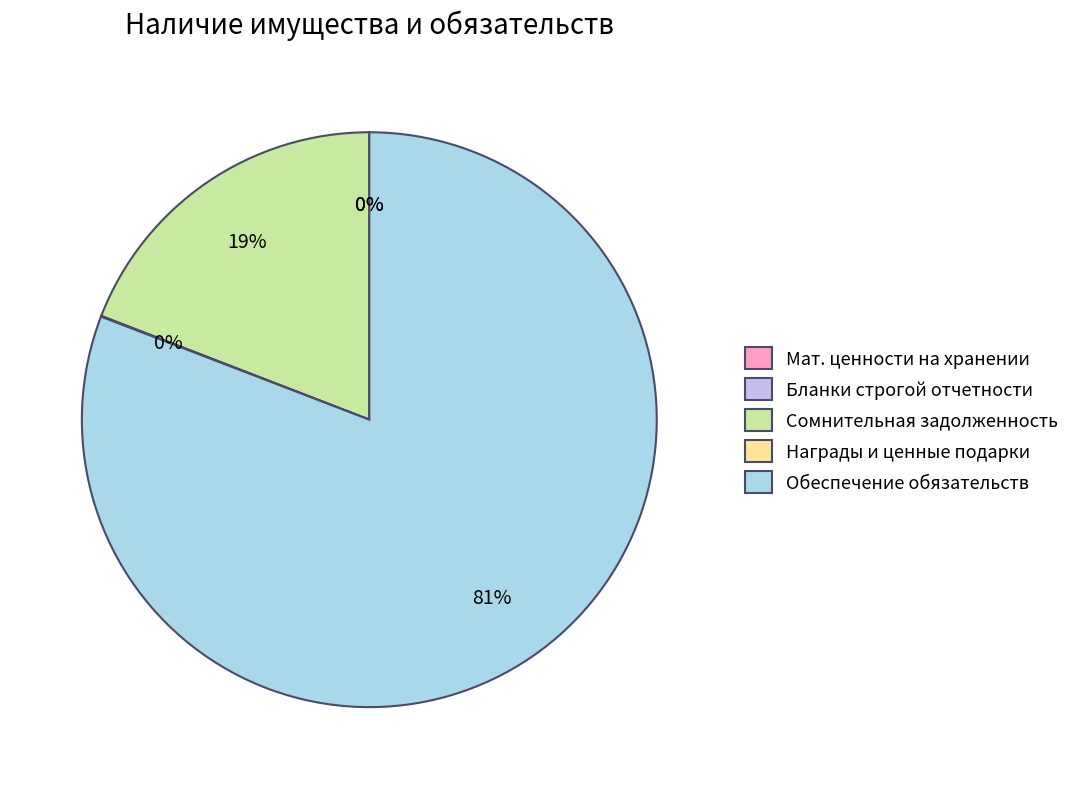

Rank the categories by value from lowest to highest.

Материальные ценности на хранении, Бланки строгой отчетности, Награды, призы, кубки и ценные подарки, Сомнительная задолженность, Обеспечение исполнения обязательств